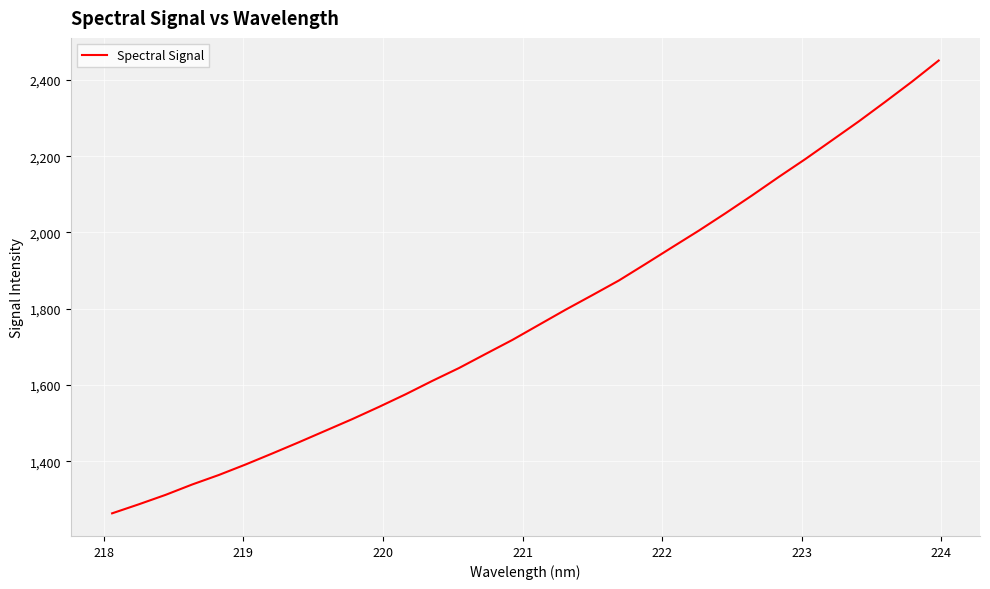

What is the minimum value shown in the chart?

1263.7